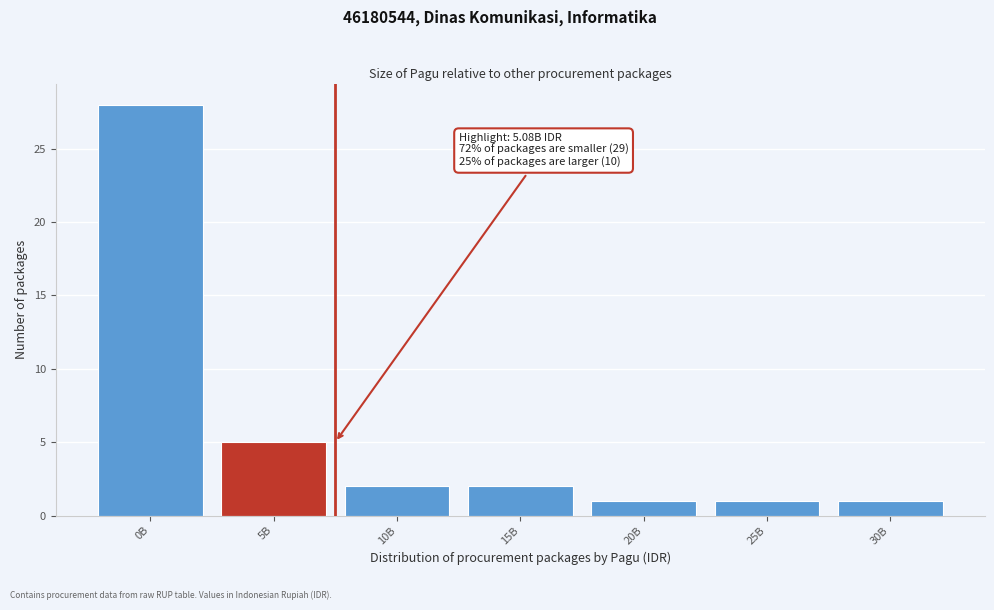

Reading left to right, what are all the values shown in this chart?

0B=28	5B=5	10B=2	15B=2	20B=1	25B=1	30B=1